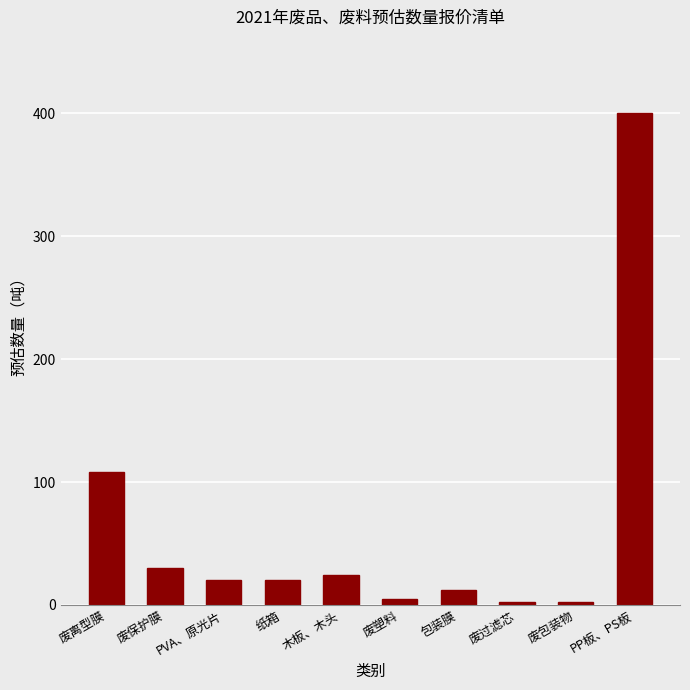

Is it true that the value at 废离型膜 is 51?

False